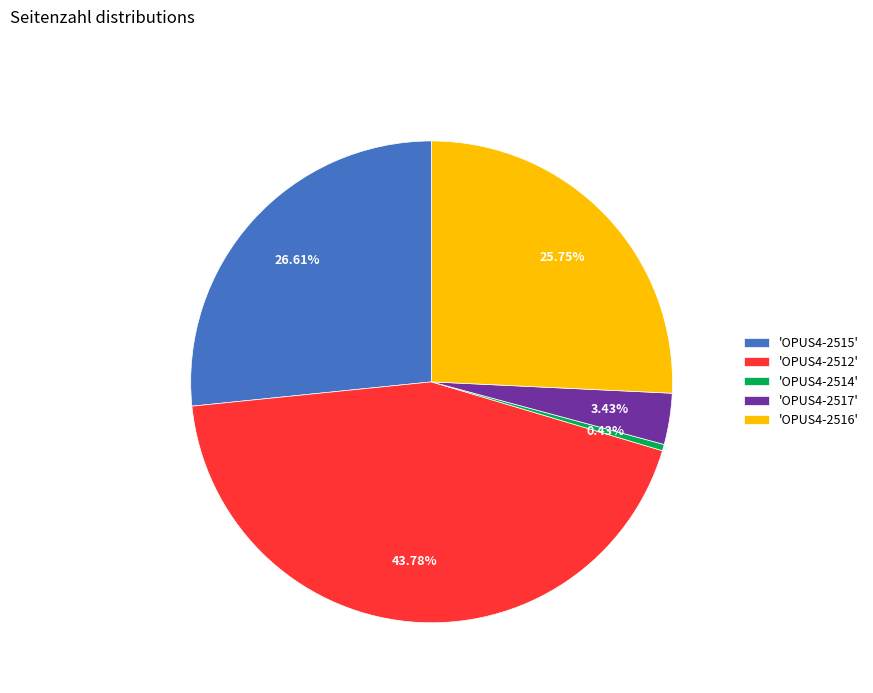

How many segments does this pie chart have?

5